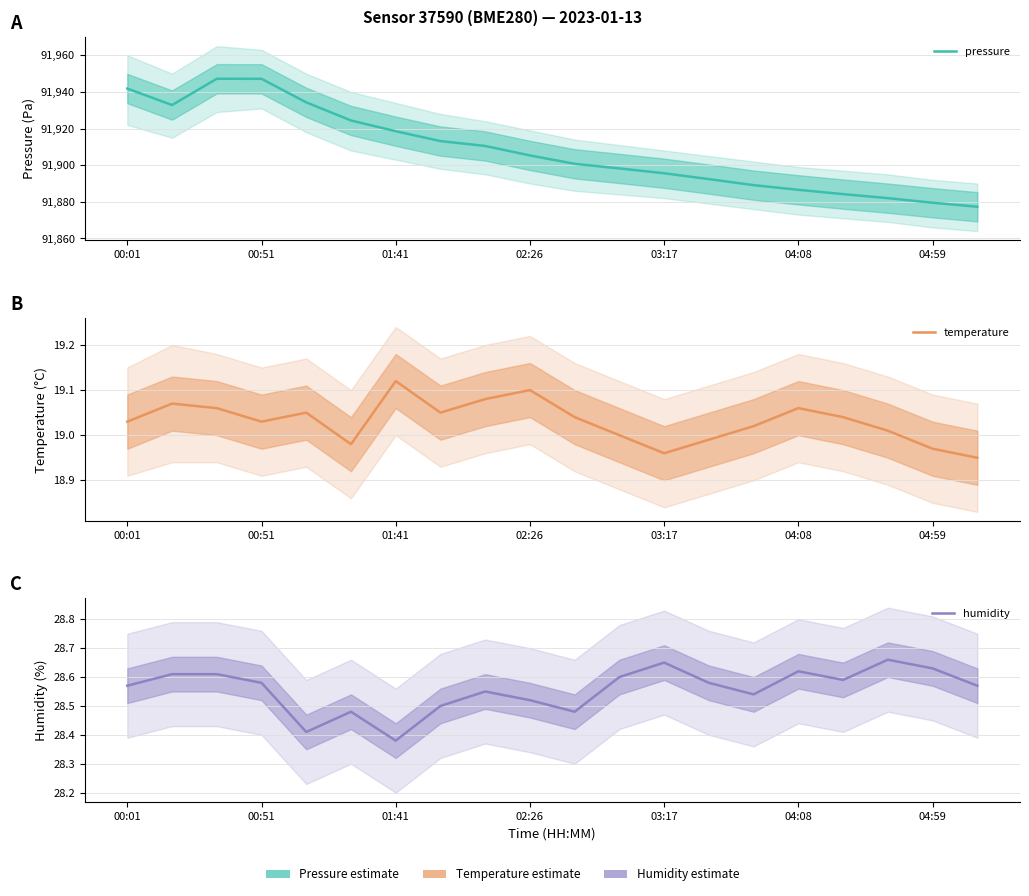

True or false: pressure and temperature intersect in this chart.

False